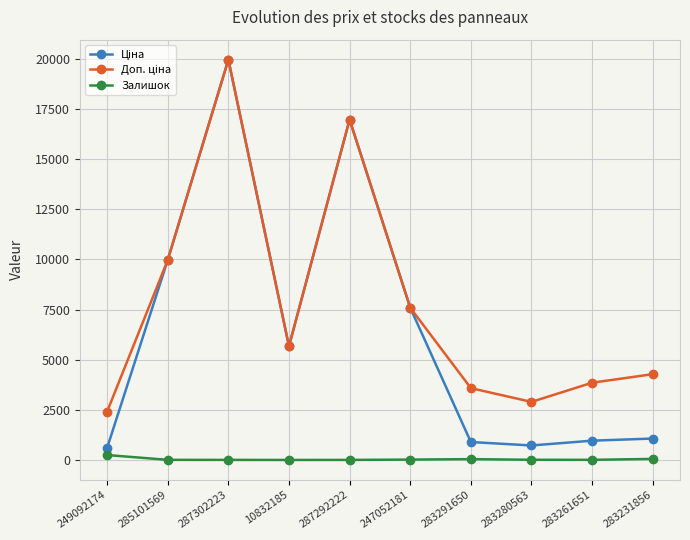

At how many categories does at least one series exceed 2141?

10